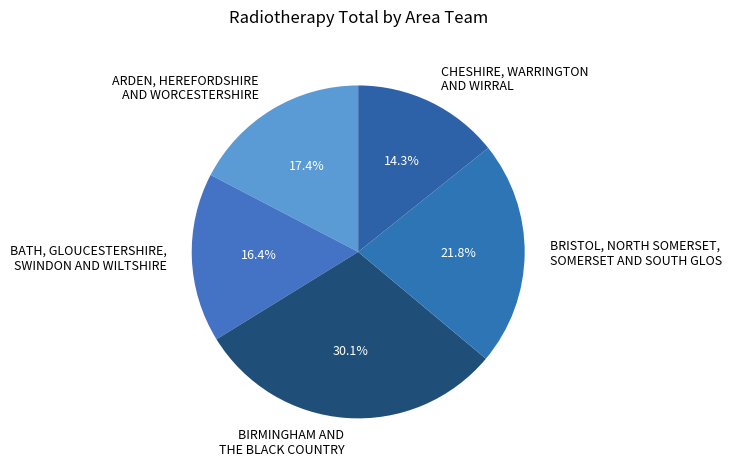

Count the number of slices in the pie.

5